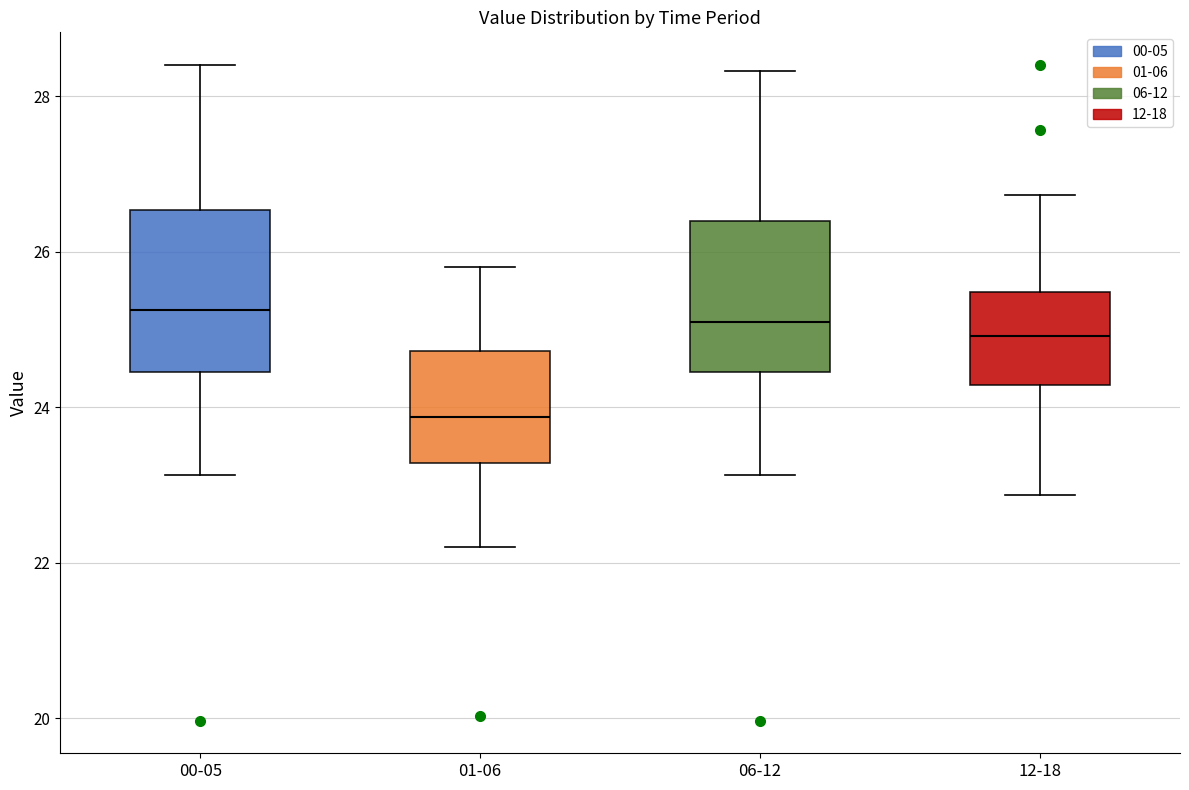

Reading left to right, read every box against the y-axis: the position of its median line, the range the box covers, and the ends of its whiskers. The values are not printed on the chart, so give them approximately, as read against the axis.

00-05: median 25.2, box 24.4 to 26.6, whiskers 23.2 to 28.4
01-06: median 23.8, box 23.2 to 24.8, whiskers 22.2 to 25.8
06-12: median 25.2, box 24.4 to 26.4, whiskers 23.2 to 28.4
12-18: median 25.0, box 24.2 to 25.4, whiskers 22.8 to 26.8